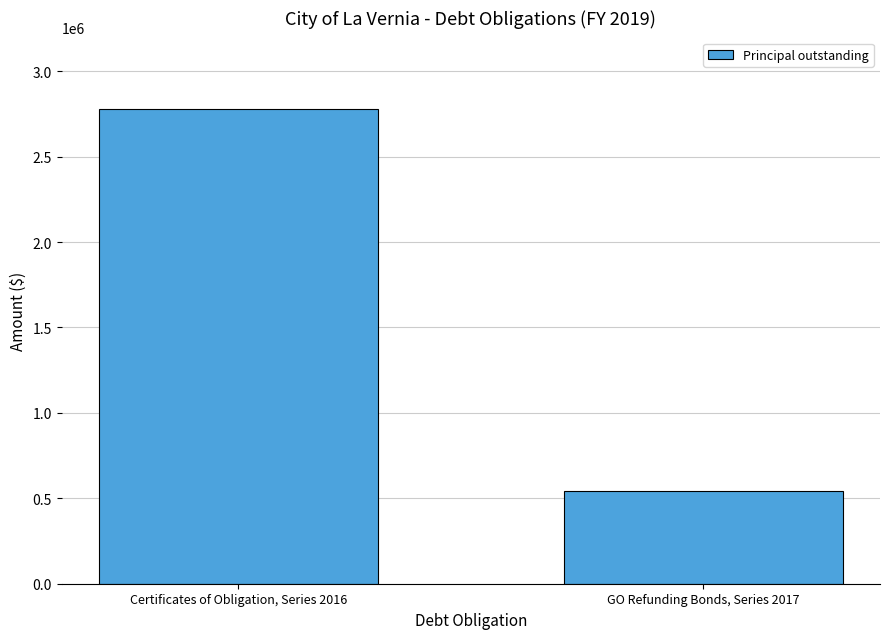

Reading left to right, extract all data points from this chart.

2780000	543000